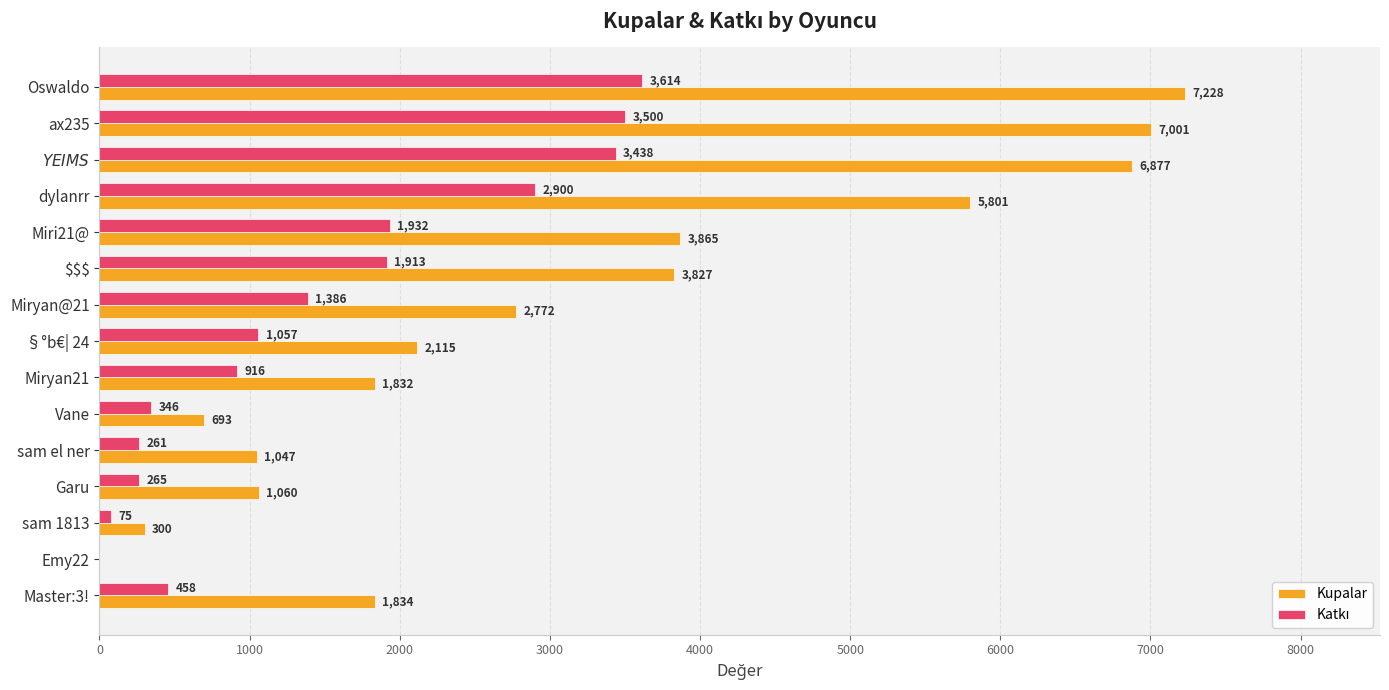

Which series has the largest total across all categories?

Kupalar